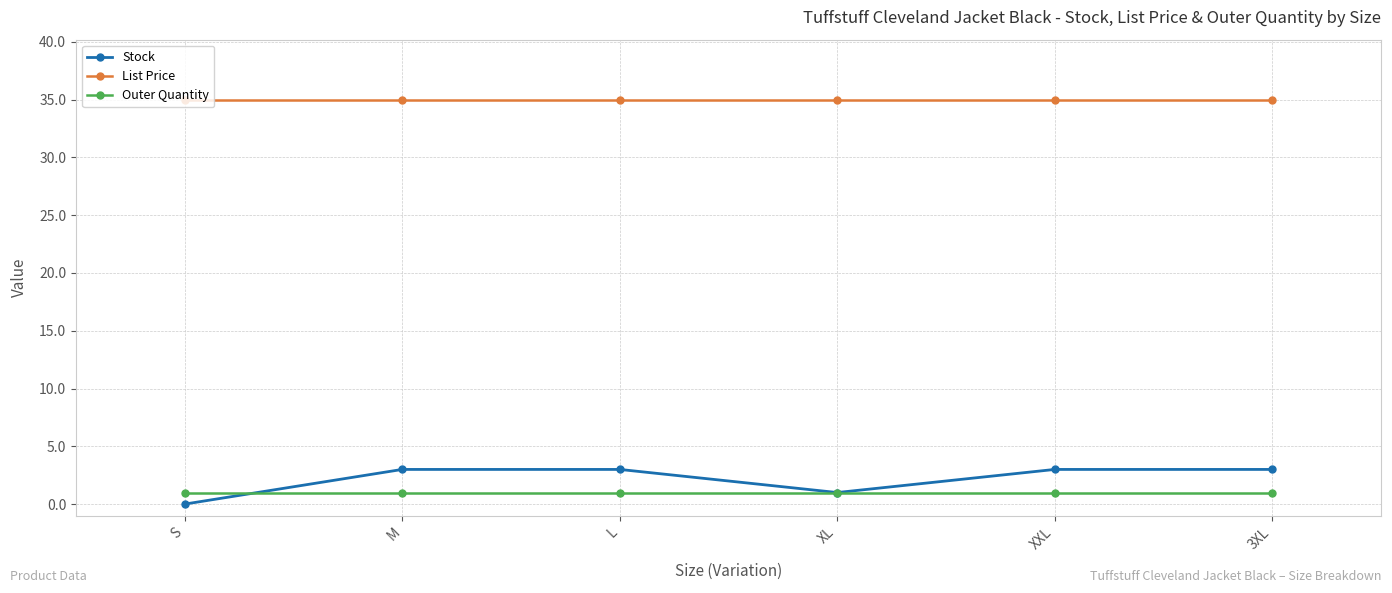

Does the chart display data point markers on the line(s)?

Yes